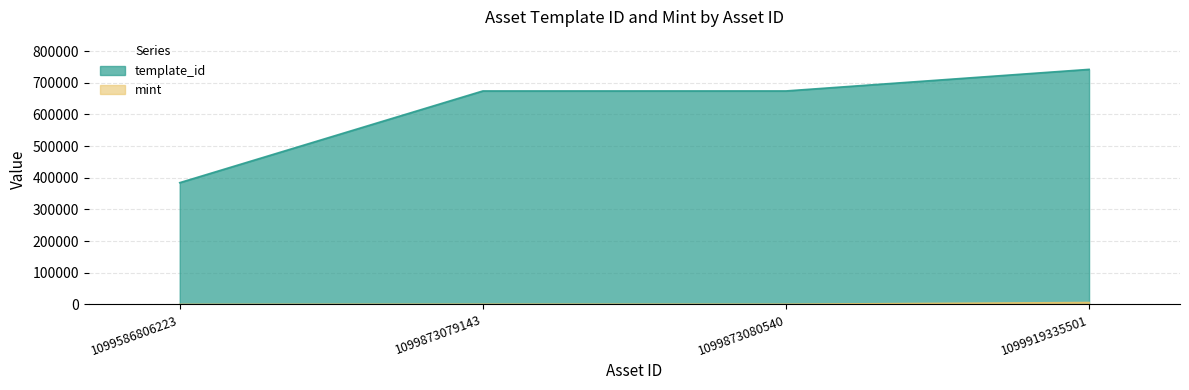

List the series in order of their peak value, lowest first.

mint, template_id